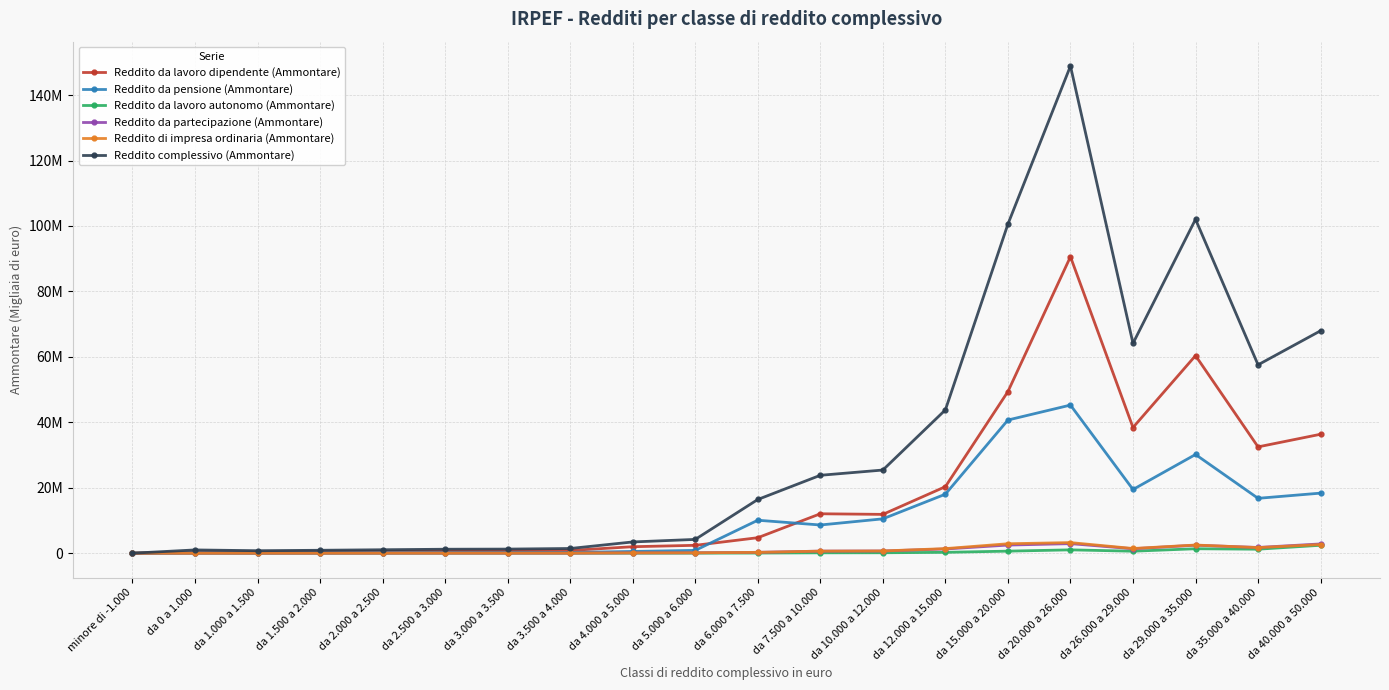

What is the value of the Reddito da lavoro autonomo (Ammontare) point at the 20th from the left?

2425153